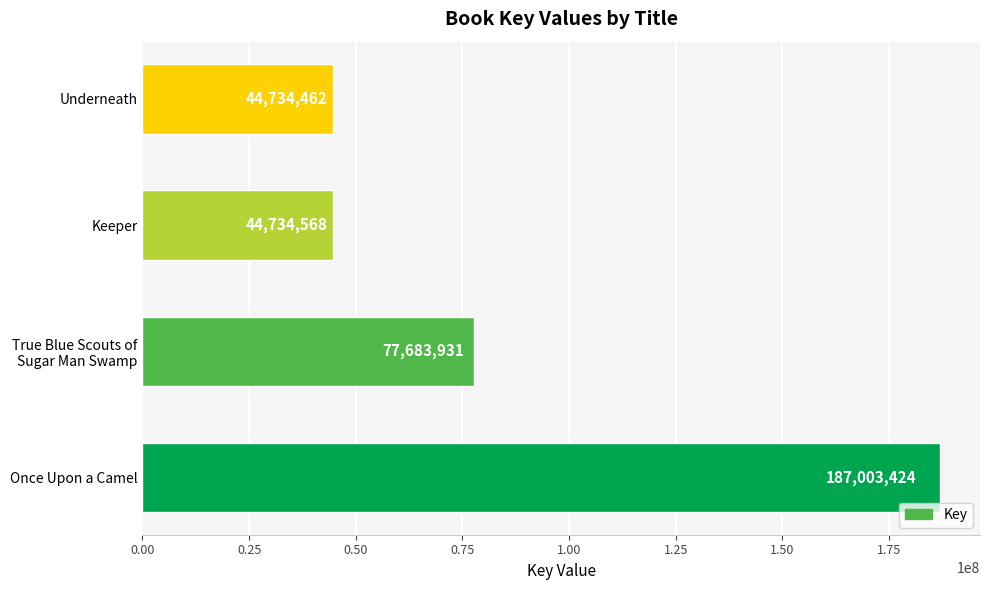

Rank the categories by value from highest to lowest.

Once Upon a Camel, True Blue Scouts of
Sugar Man Swamp, Keeper, Underneath